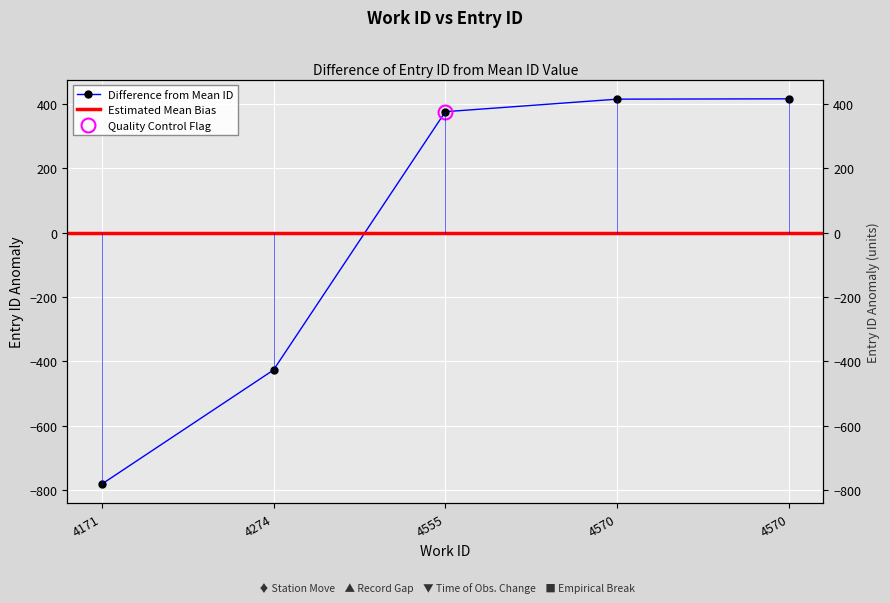

True or false: the data has more than 1 interior local peaks.

False